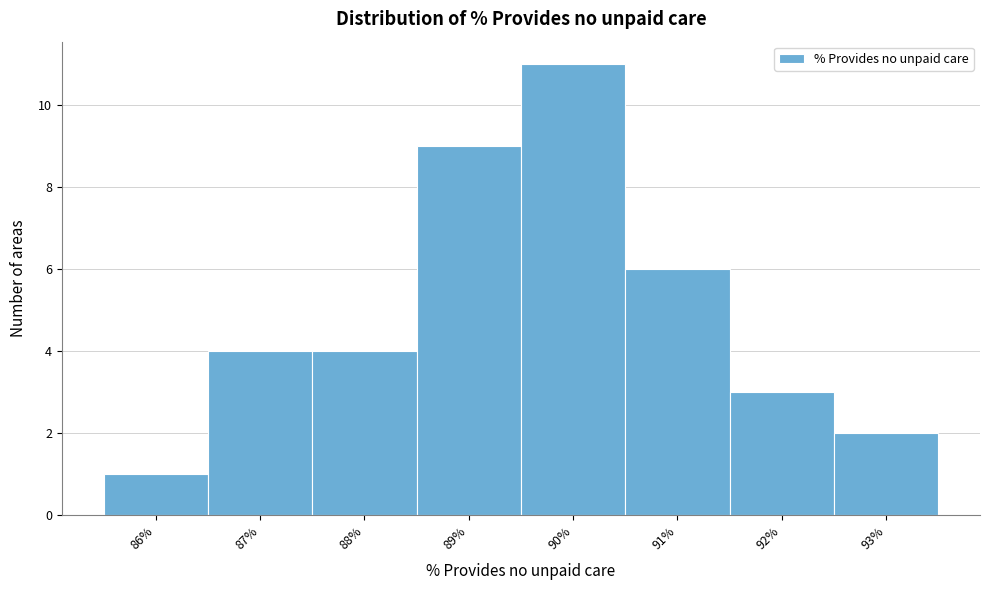

Reading left to right, extract all data points from this chart.

86%=1	87%=4	88%=4	89%=9	90%=11	91%=6	92%=3	93%=2